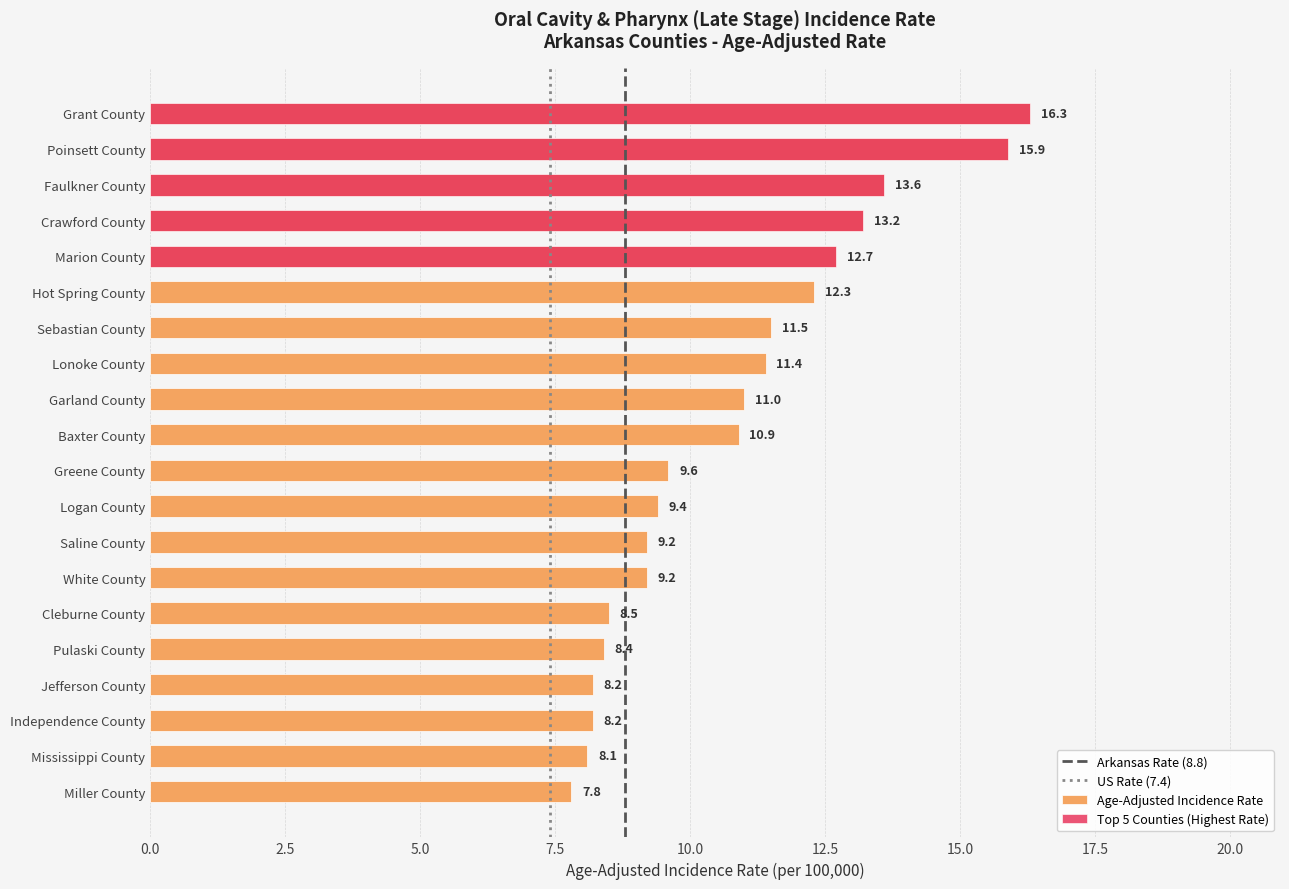

Approximately how many times larger is the value at Hot Spring County compared to Baxter County?

1.1